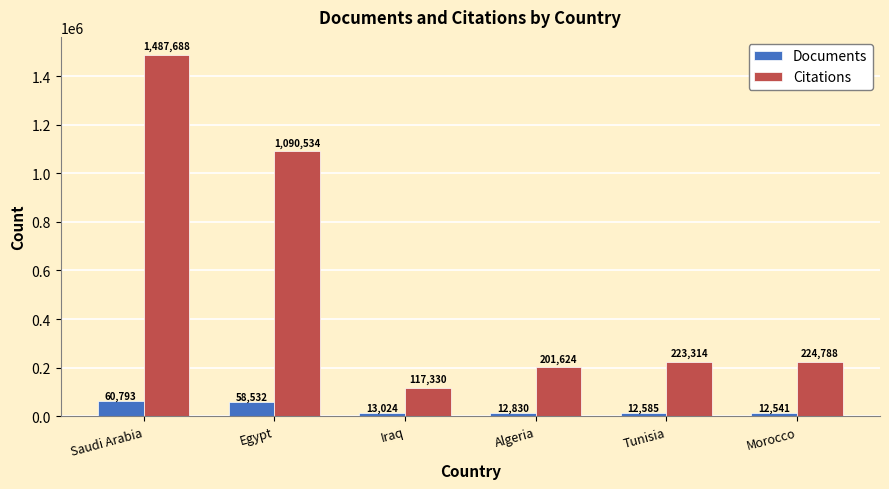

What position from the left is Saudi Arabia?

1